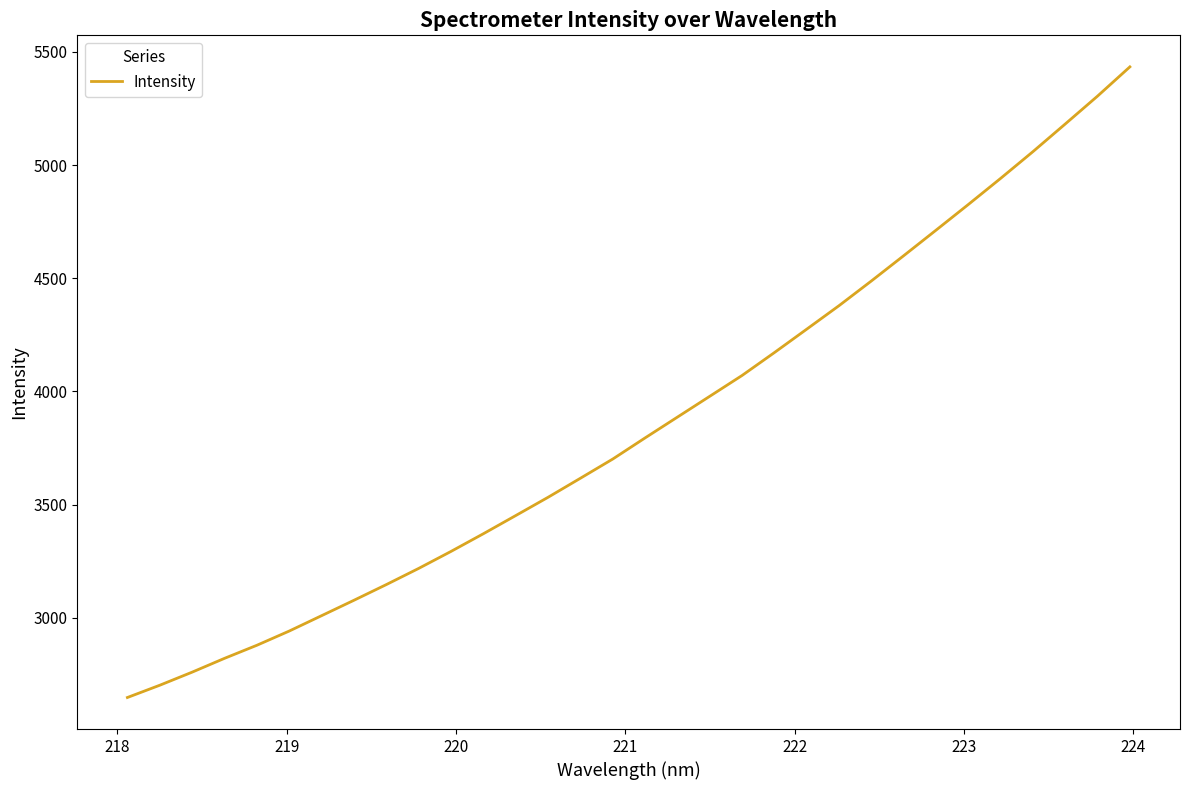

What is the maximum value shown in the chart?

5433.8